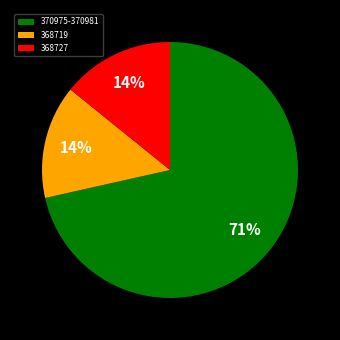

What is the ratio of the value at 368727 to the value at 368719?

1.0